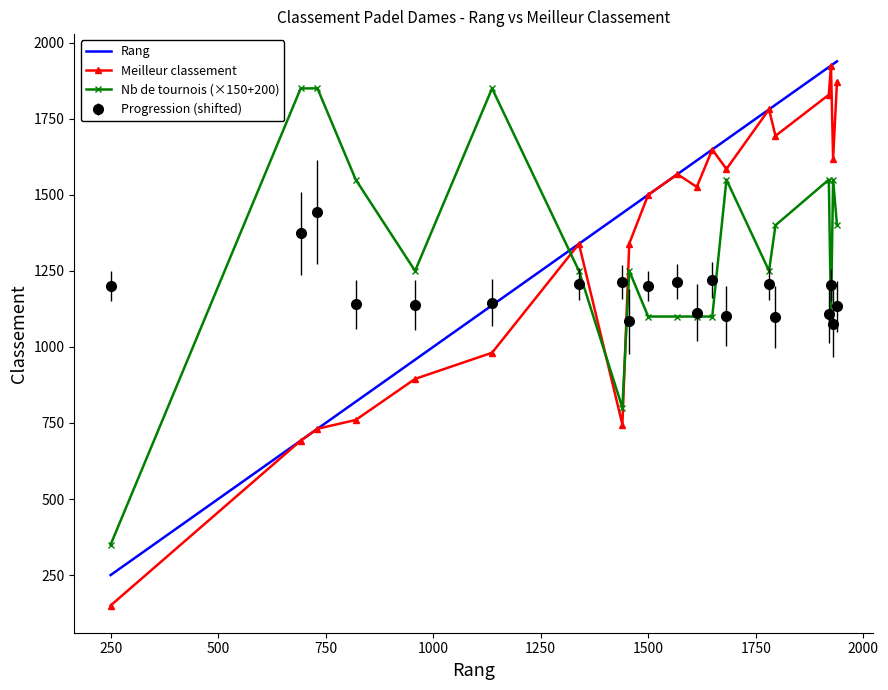

What is the lowest value of the Rang series?

250